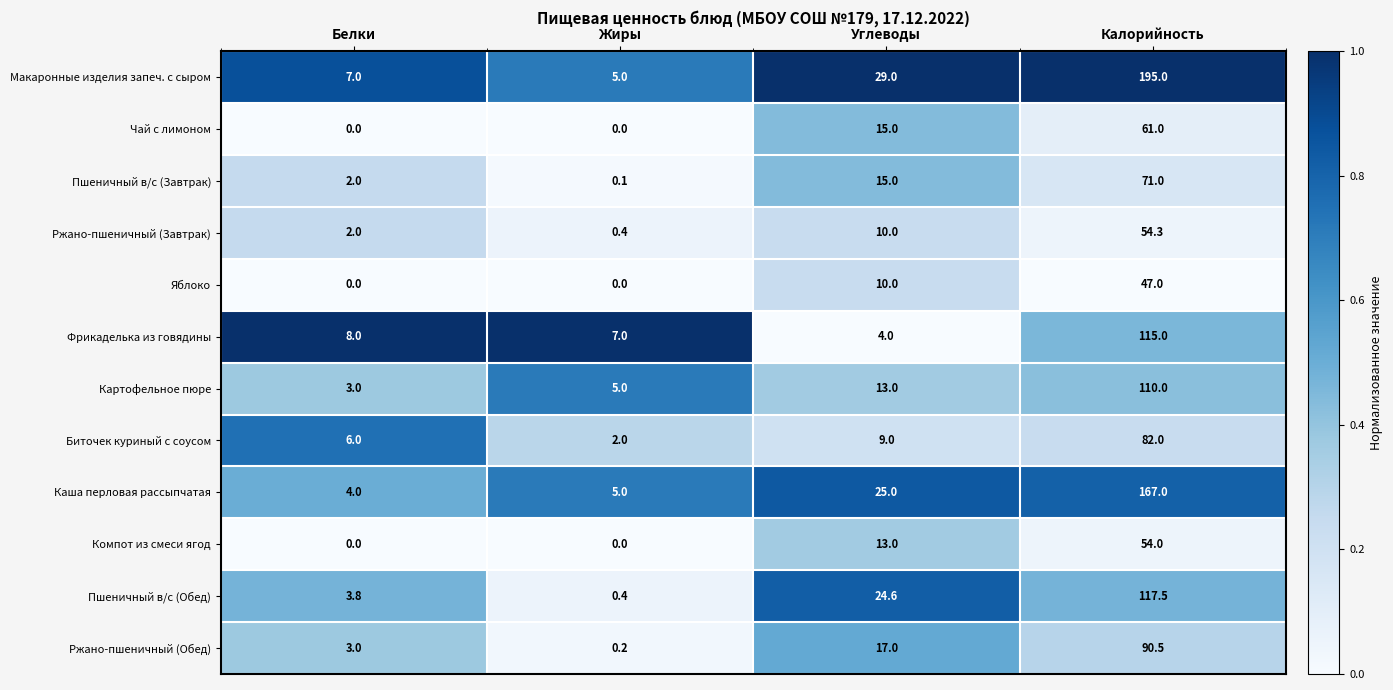

Which category has the highest value in the Фрикаделька из говядины series?

Калорийность